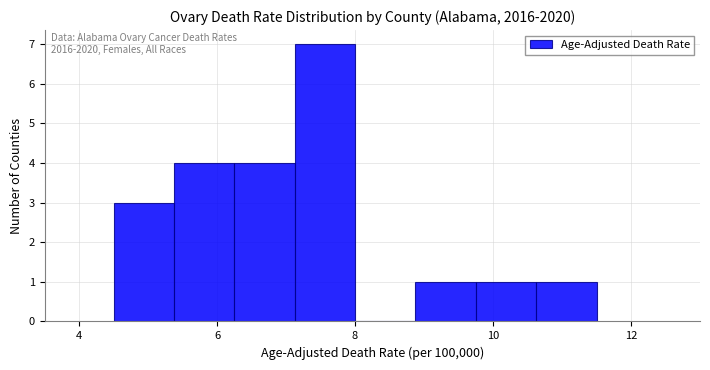

Which range on the x-axis has the tallest bar?

7.2 to 8.0